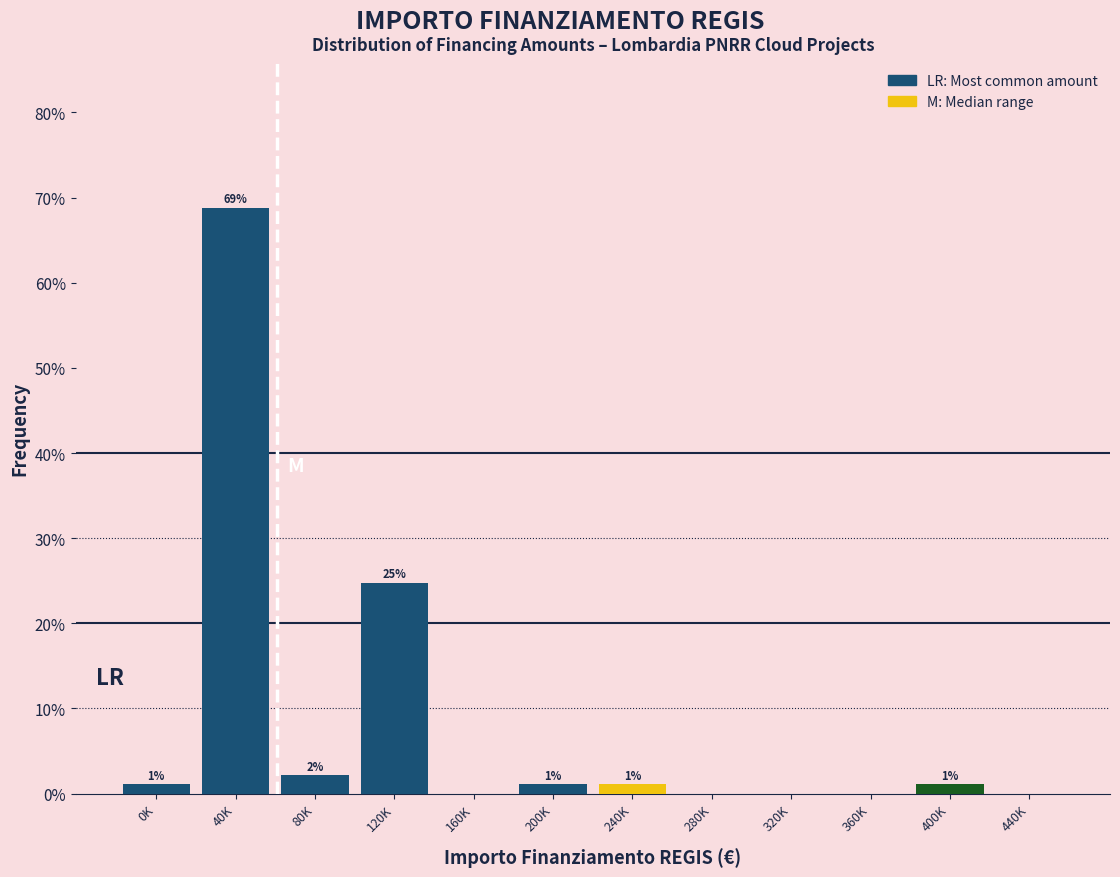

Are the bars horizontal?

No